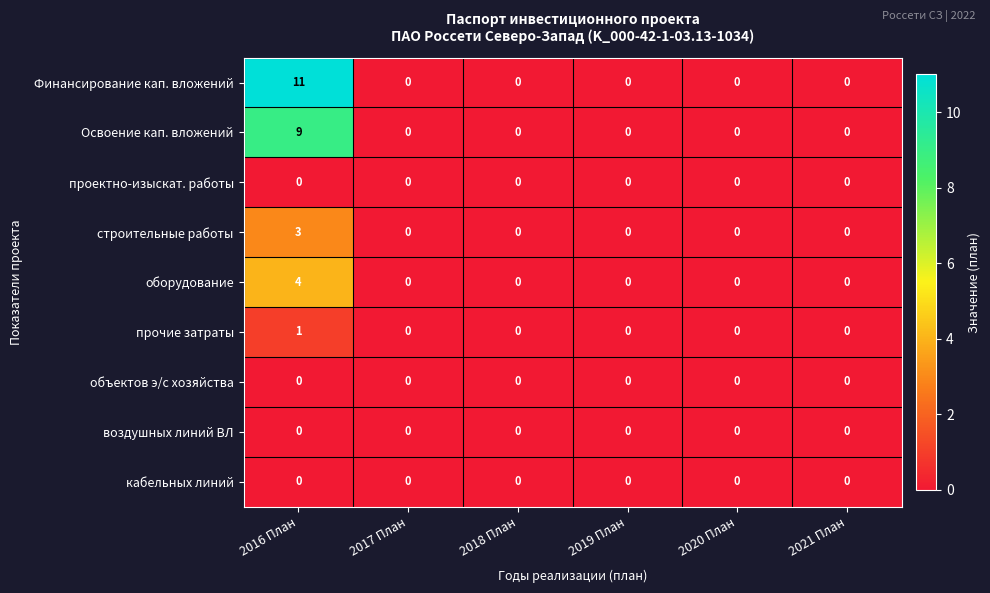

The кабельных линий series shows 0 at 2020 План. True or false?

True